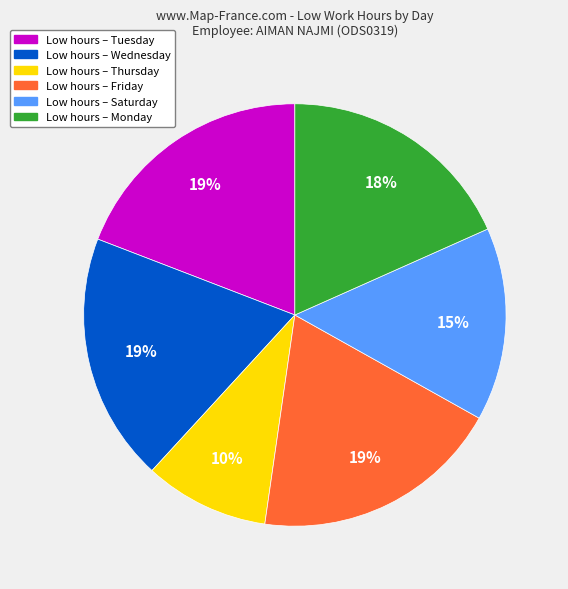

Does any single category account for the majority?

No